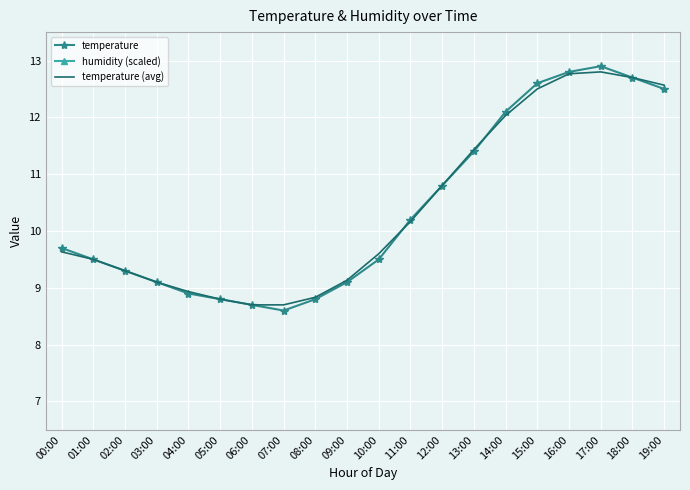

What is the highest value of the temperature series?

12.9